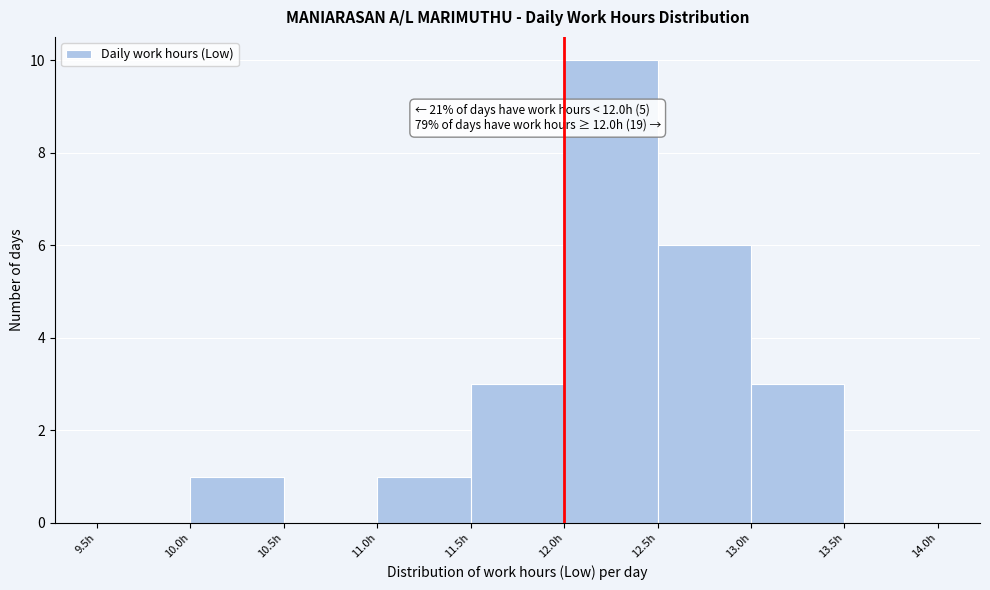

Which range on the x-axis has the tallest bar?

12.0 to 12.5